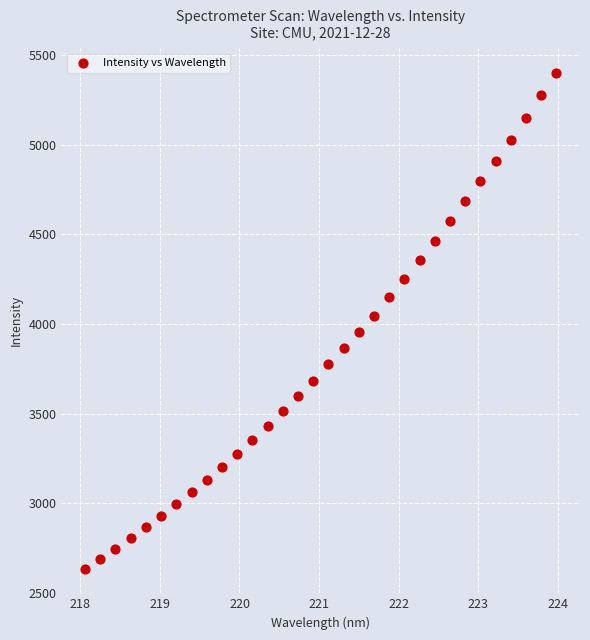

What is the range of Y values (max minus min)?

2763.6